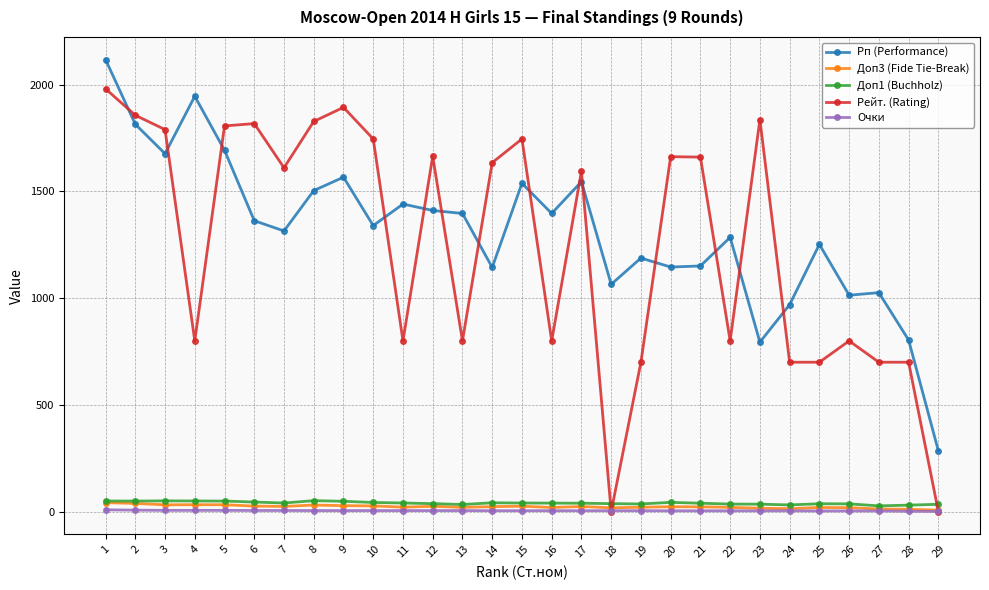

Is it true that Рп (Performance) equals 2087.8 at 25?

False